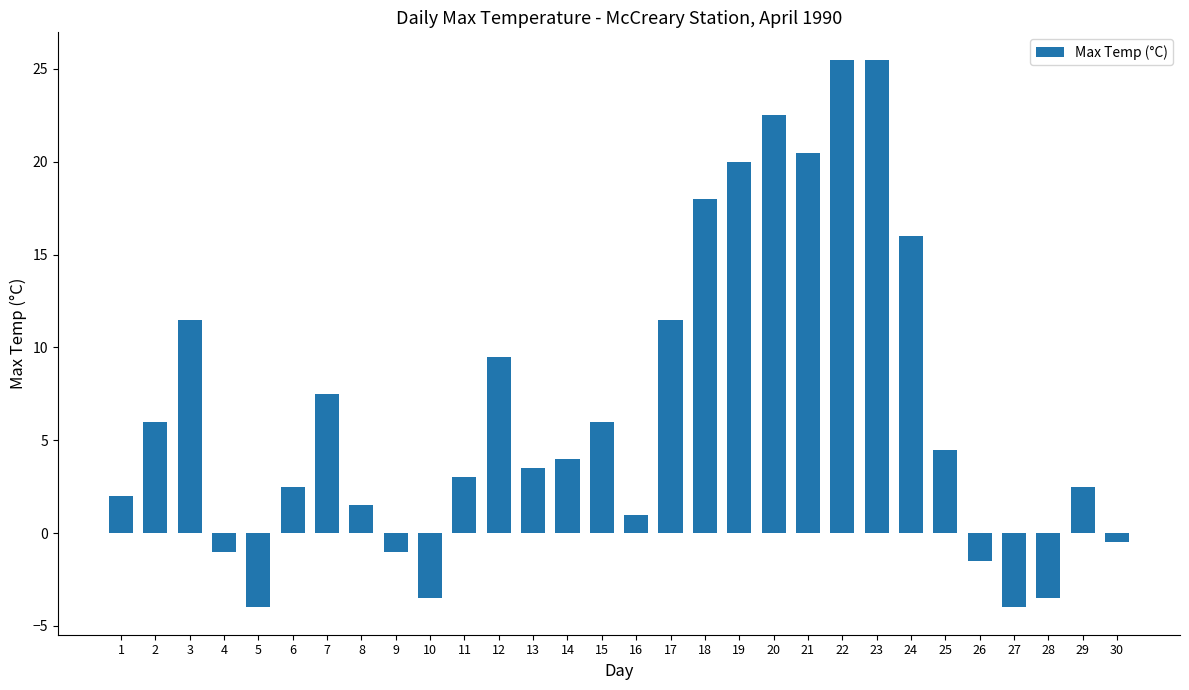

What is the maximum value shown in the chart?

25.5